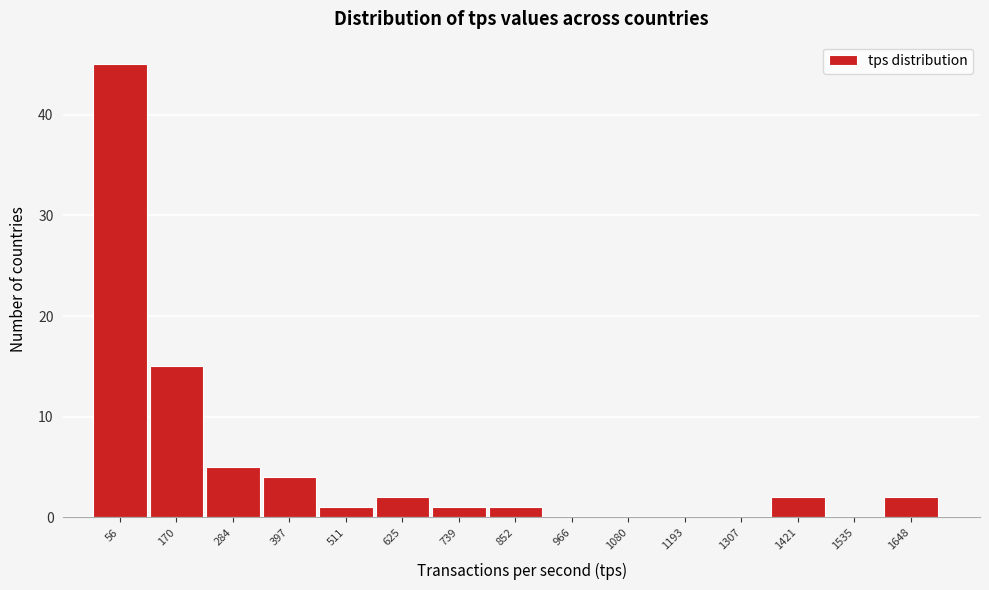

Reading left to right, transcribe this chart: for each bar, give the range it covers on the x-axis and its height. Neither the bar edges nor the heights are printed on the chart, so give them approximately, as read against the axes.

0 to 120: 45
120 to 220: 15
220 to 340: 5
340 to 460: 4
460 to 560: 1
560 to 680: 2
680 to 800: 1
800 to 900: 1
900 to 1020: 0
1020 to 1140: 0
1140 to 1260: 0
1260 to 1360: 0
1360 to 1480: 2
1480 to 1600: 0
1600 to 1700: 2